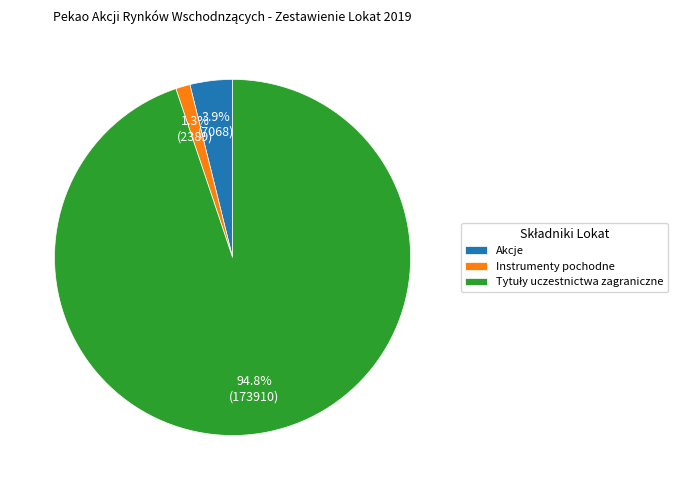

How many slices are in this pie chart?

3